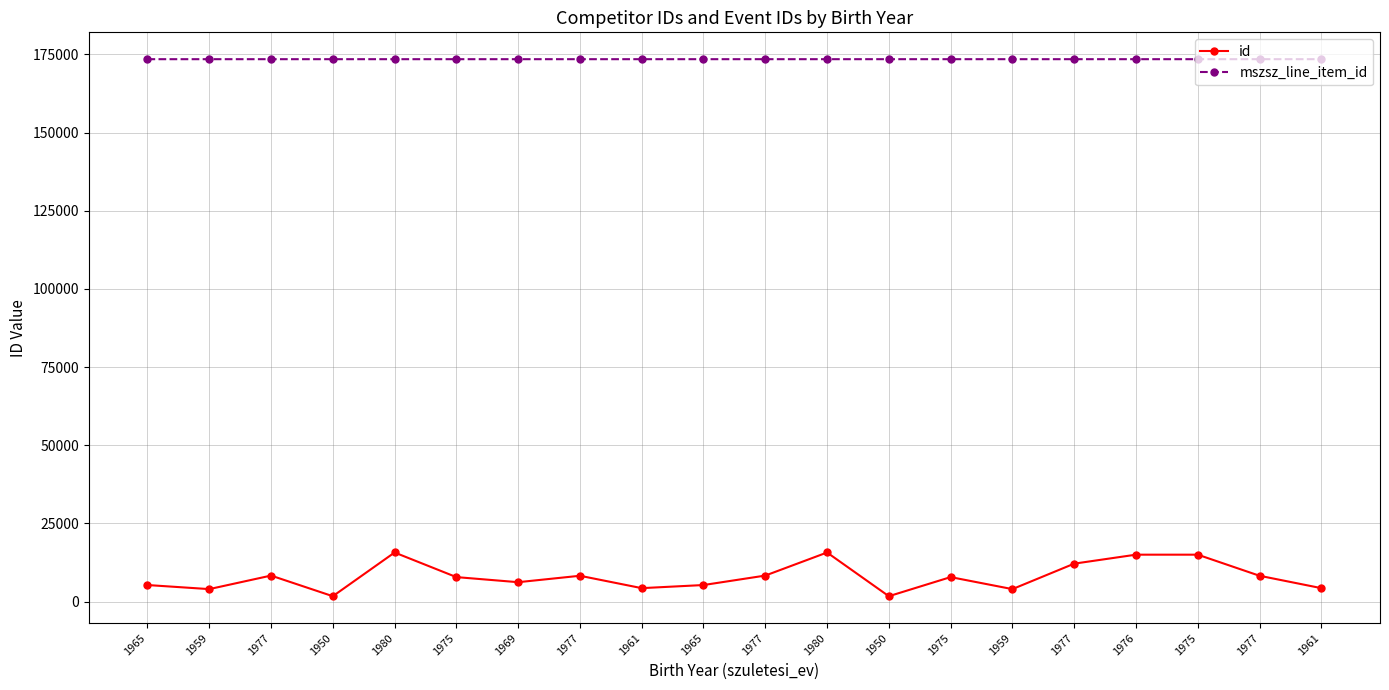

Where is the first local minimum for id?

1959